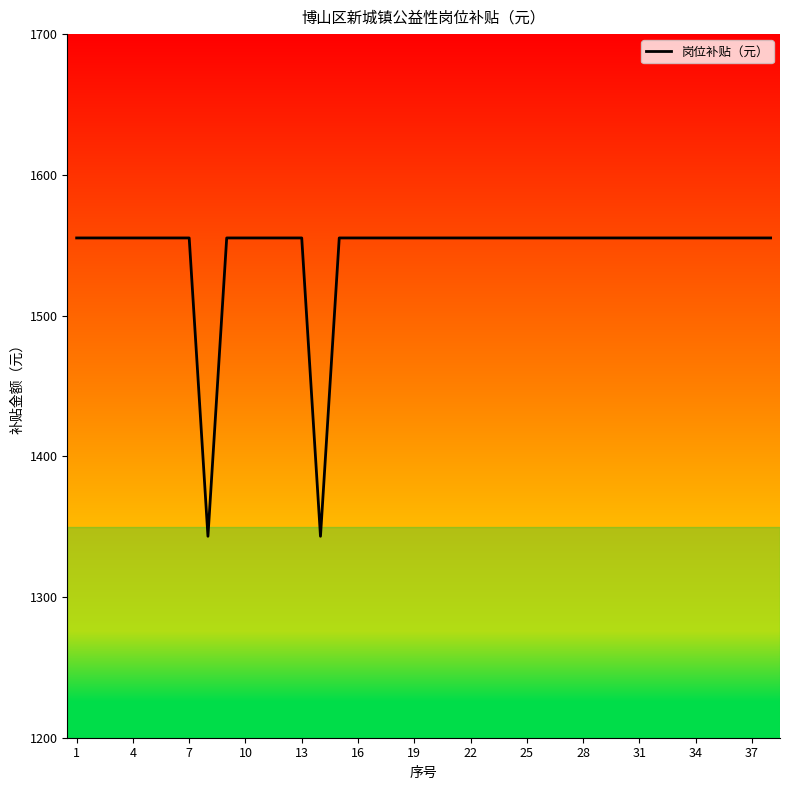

Count the number of values greater than 1555.

36